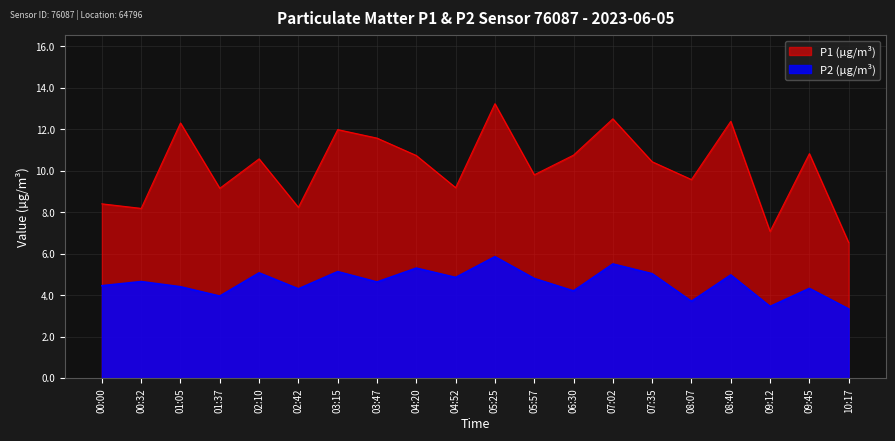

The value of P1 at 05:57 is 15.9. True or false?

False